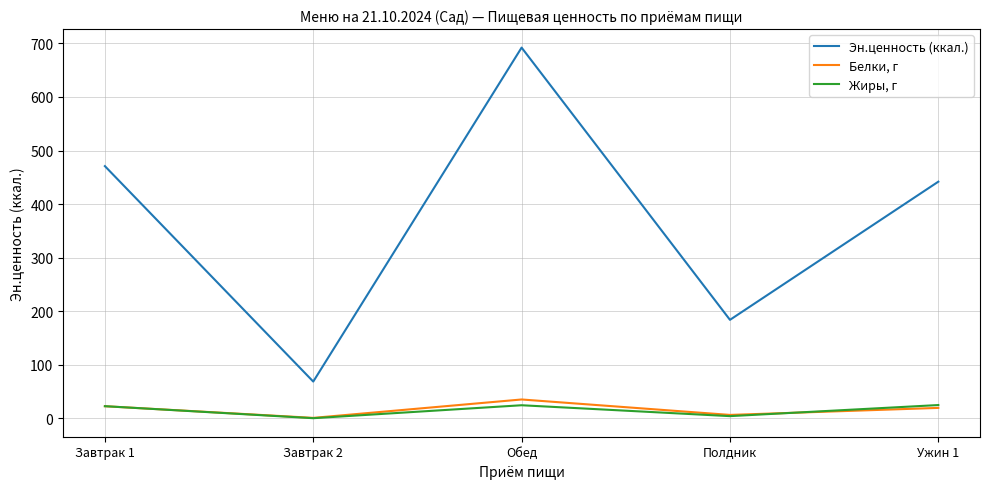

True or false: Эн.ценность (ккал.) and Белки, г intersect in this chart.

False